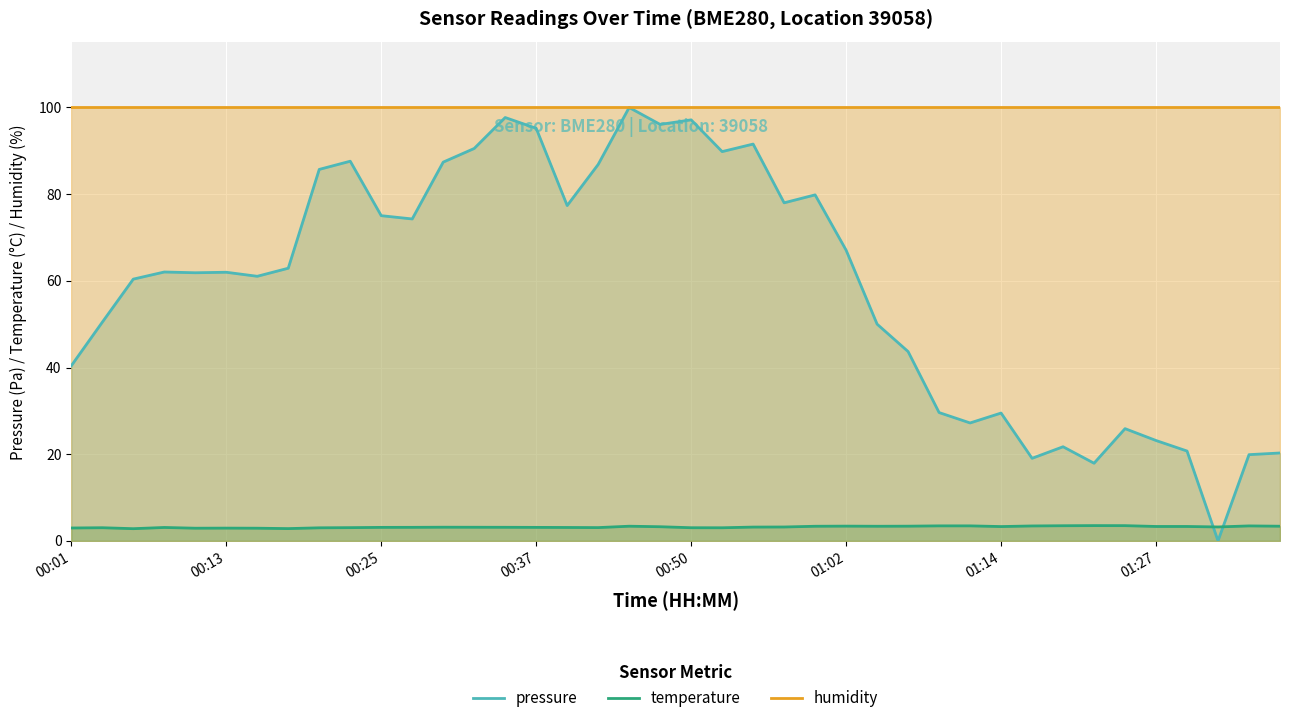

True or false: humidity and pressure intersect in this chart.

False